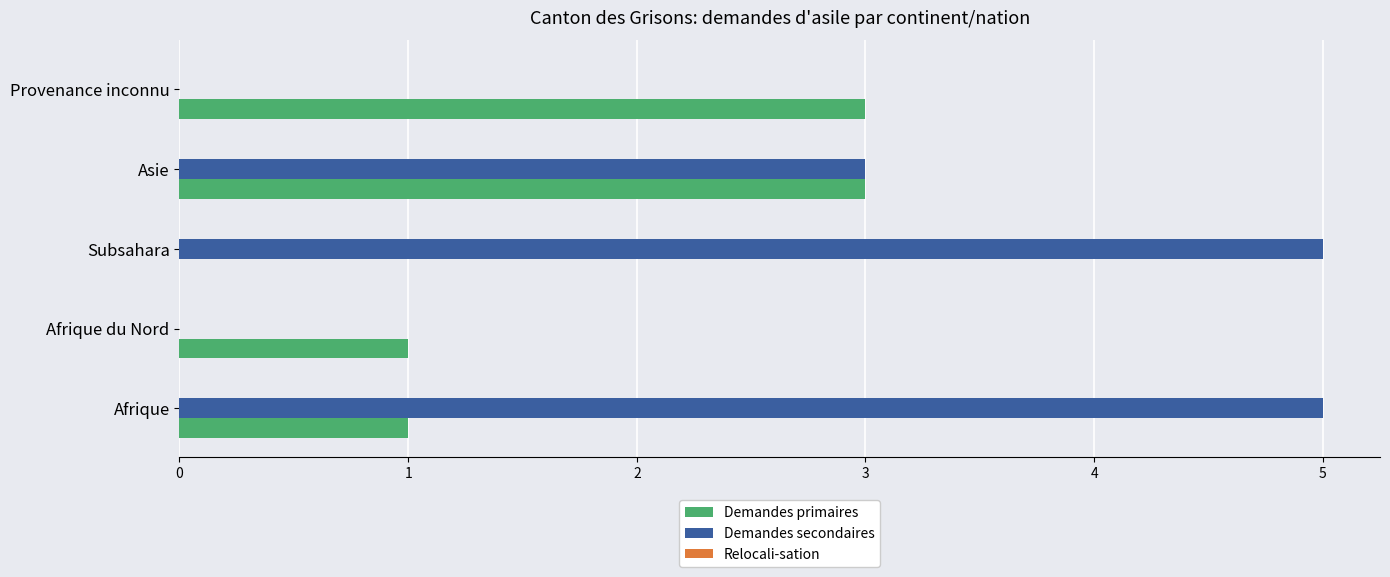

What is the sum of the Demandes primaires values at Afrique du Nord and Provenance inconnu?

4